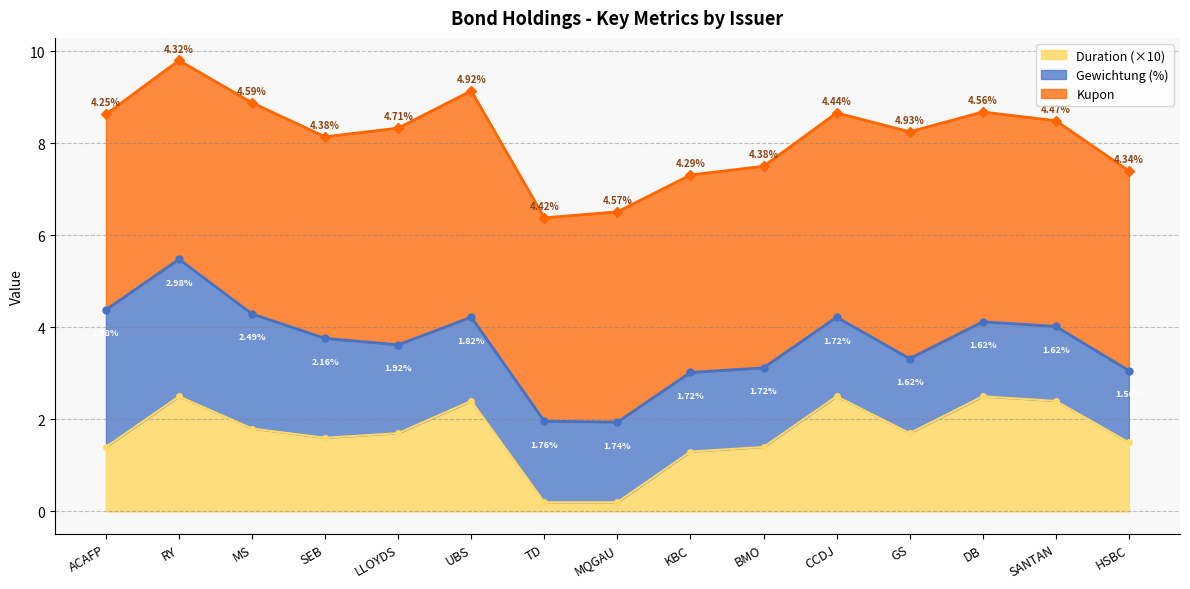

Is it true that Kupon equals 8.8 at GS?

False